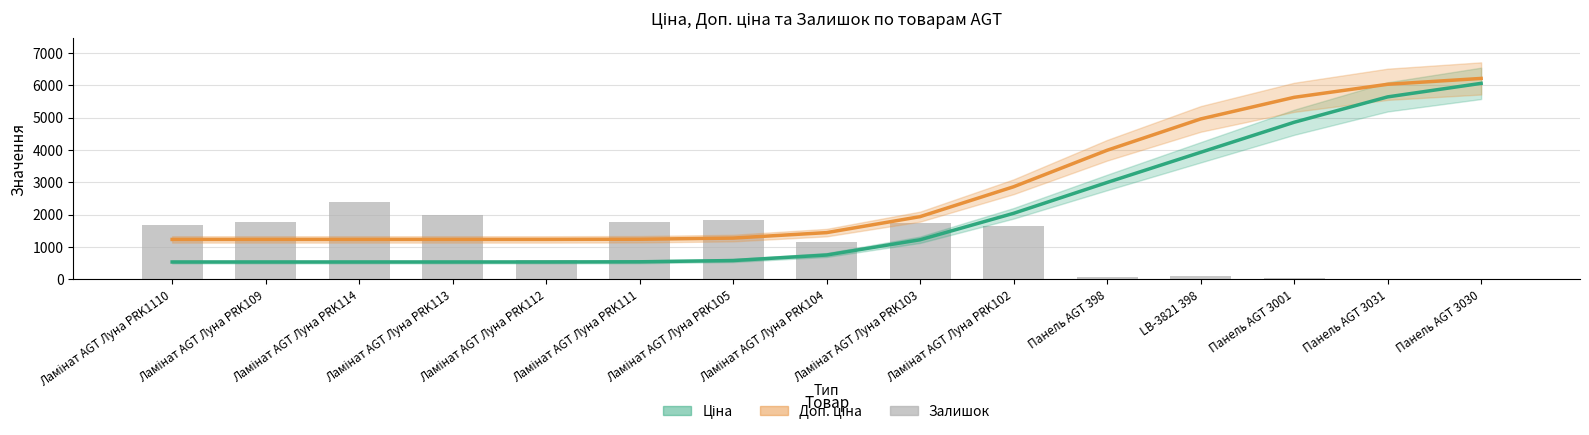

What is the label of the 10th bar from the left?

Ламінат AGT Луна PRK102